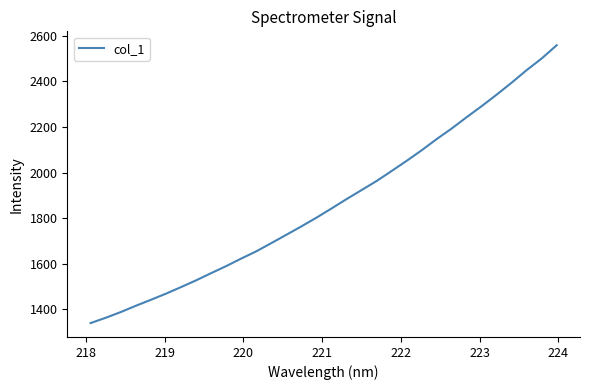

What is the maximum value shown in the chart?

2558.1